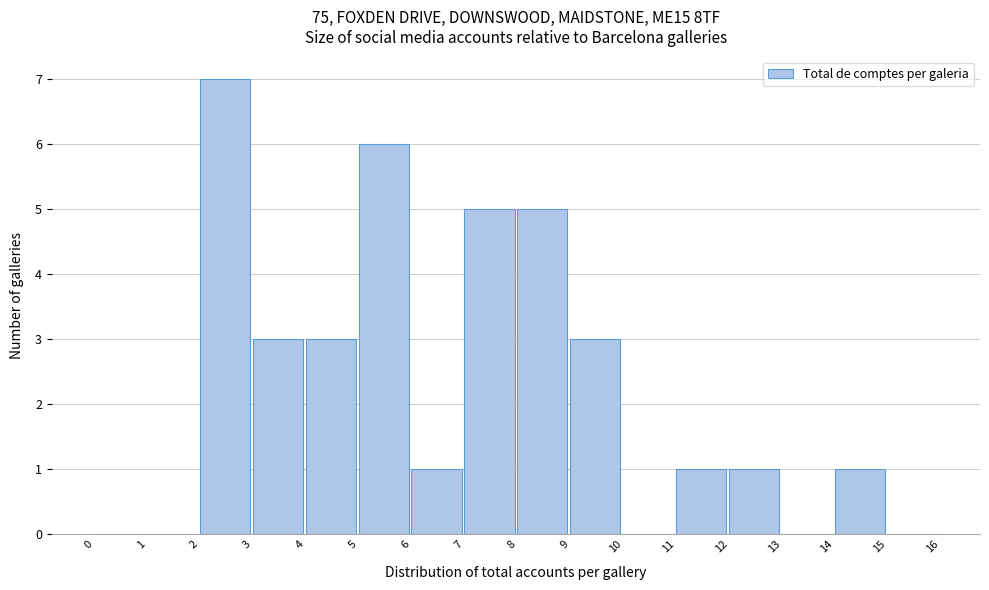

Which range on the x-axis has the tallest bar?

2 to 3